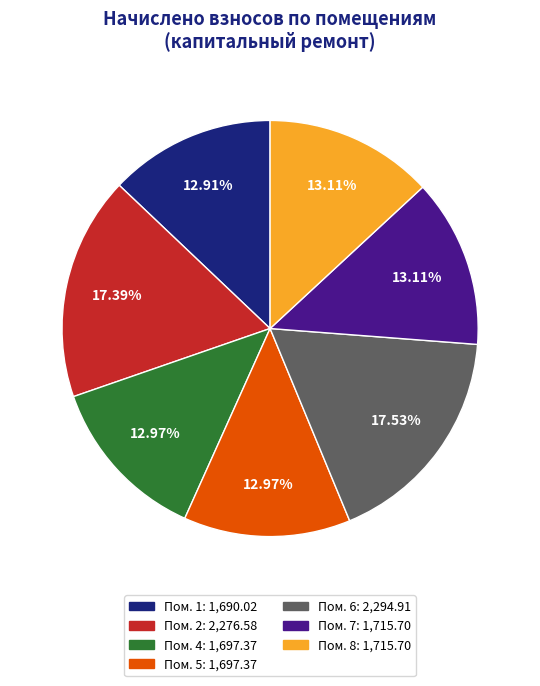

Is there a majority slice in this chart?

No